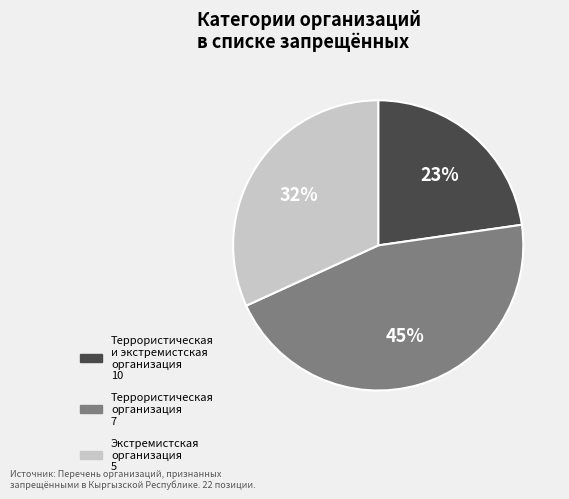

To the nearest percent, what is the average slice percentage?

33%